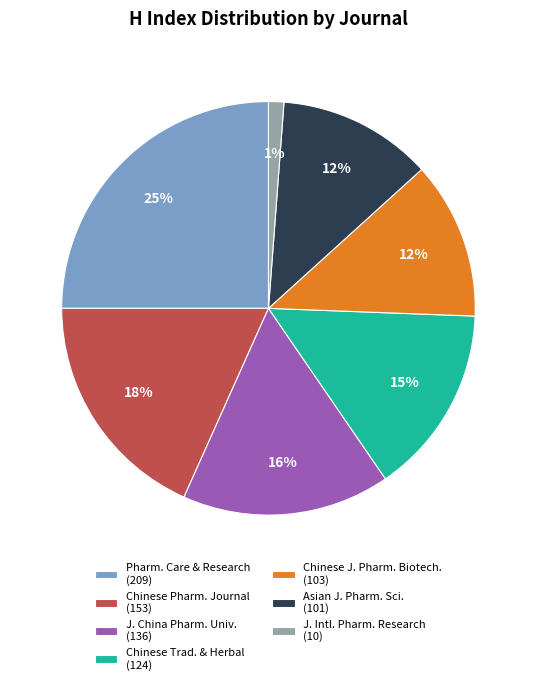

To the nearest percent, what percentage of the pie is Chinese Pharm. Journal (153)?

18%